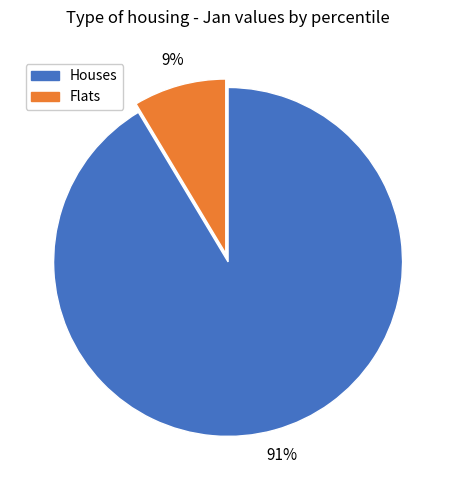

Is there a majority slice in this chart?

Yes